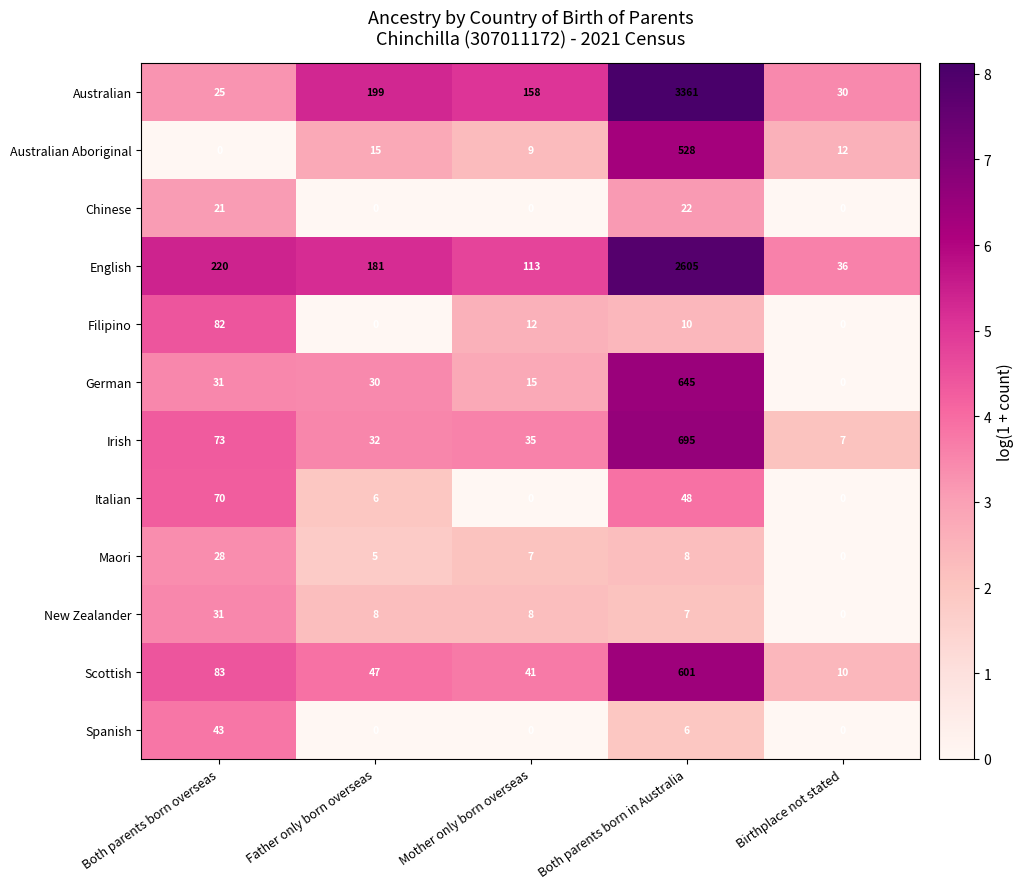

At how many categories does at least one series exceed 6?

5